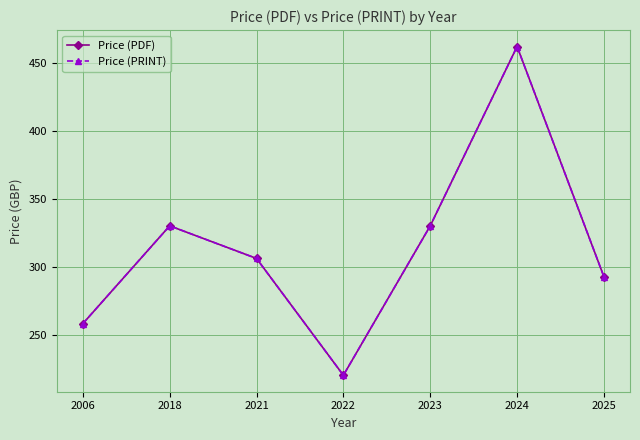

Is this an area chart (filled region under the line)?

No